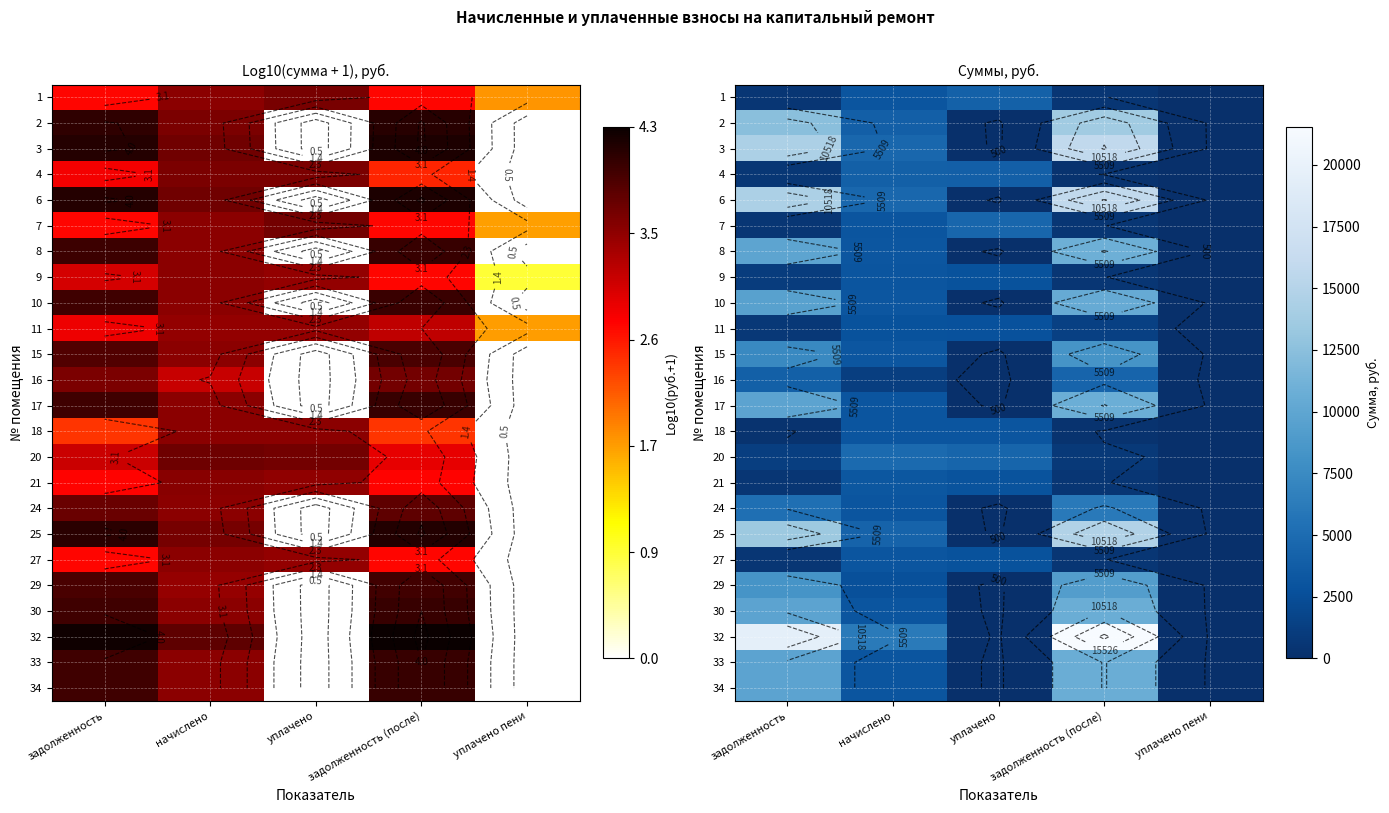

Is it true that 9 equals 2824.6 at уплачено?

True